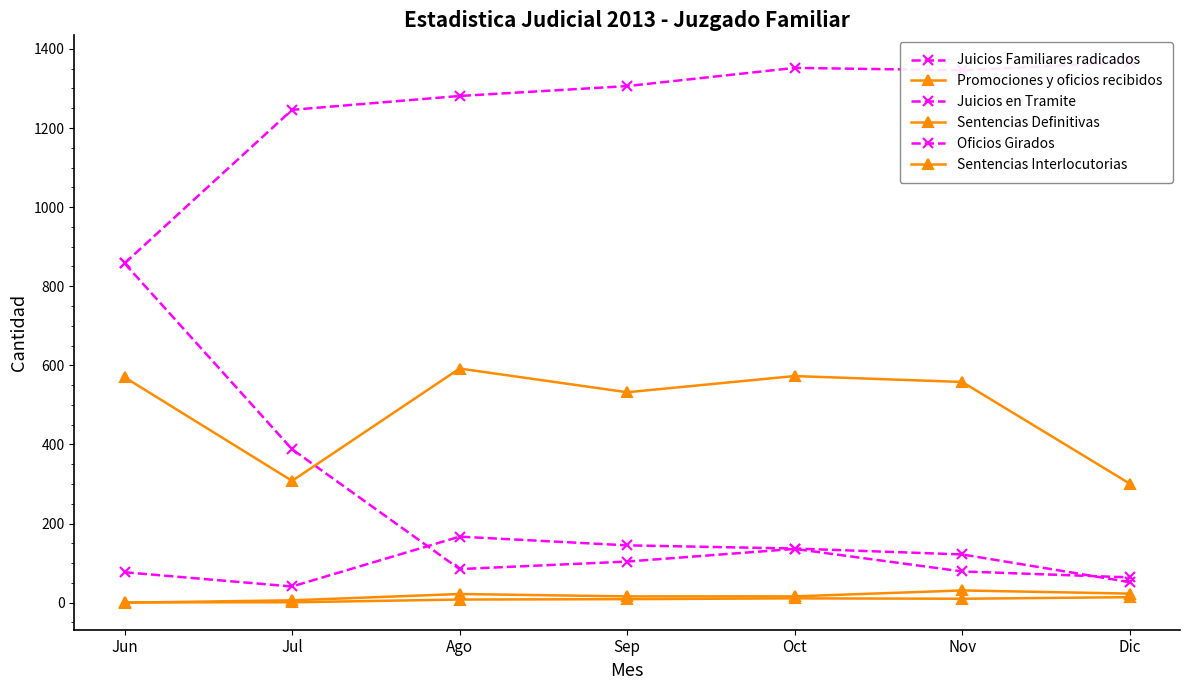

What is the sum of the Juicios en Tramite values at Ago and Nov?

2627